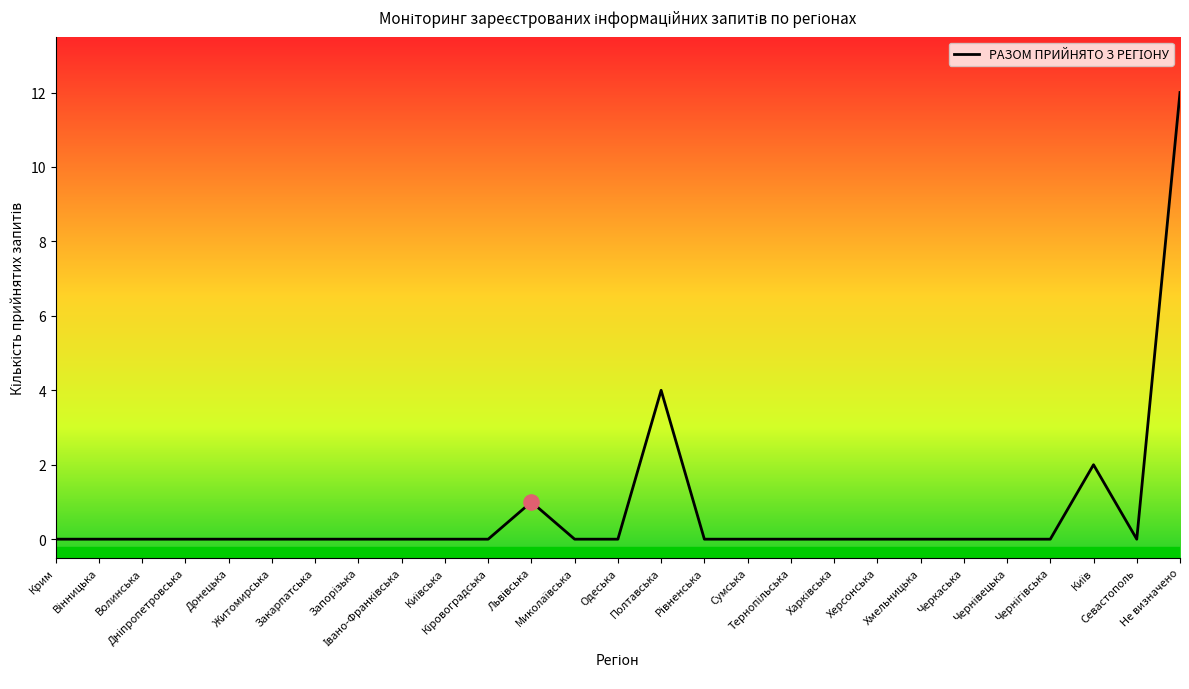

What is the difference between the maximum and minimum values?

12